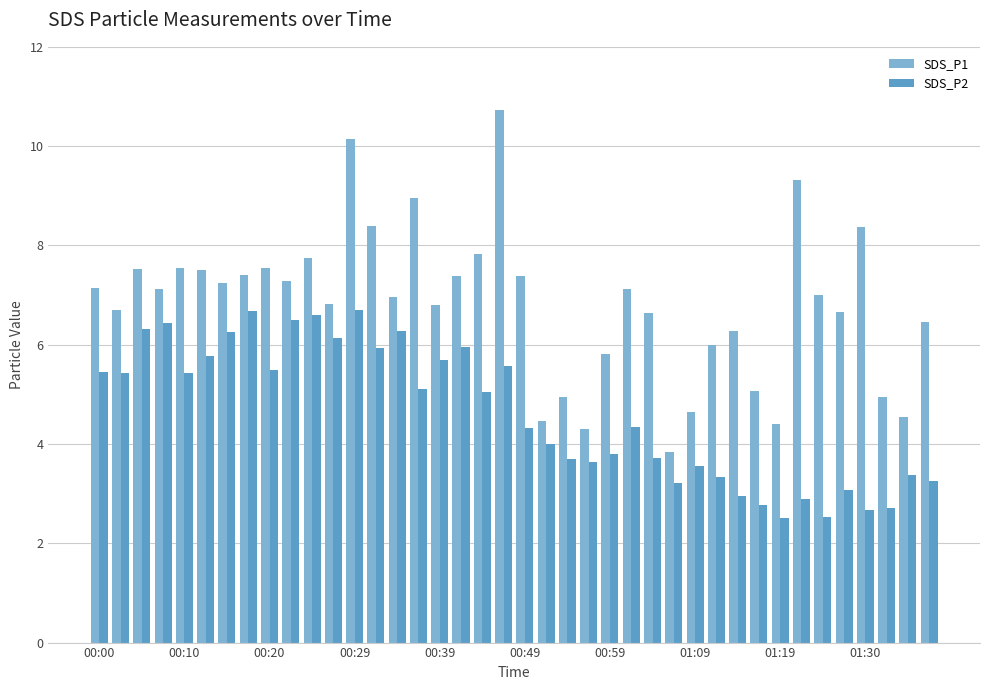

What is the highest value of the SDS_P2 series?

6.7